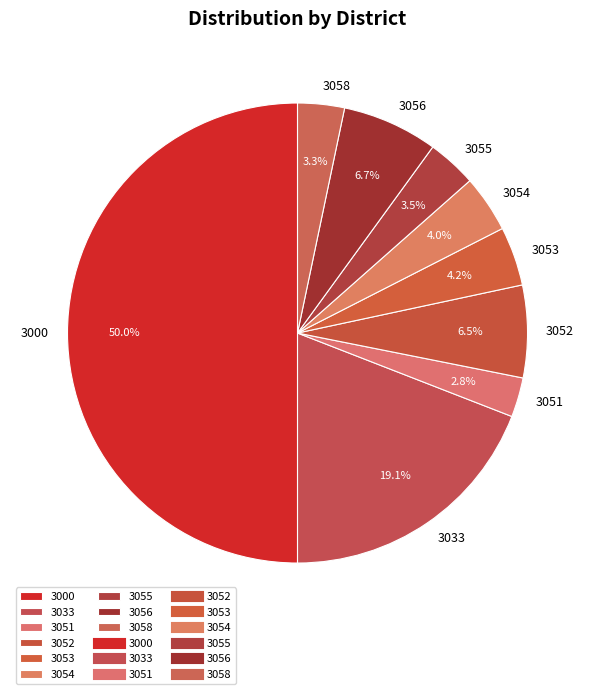

Do 3054 and 3053 together represent more than half of the pie?

No